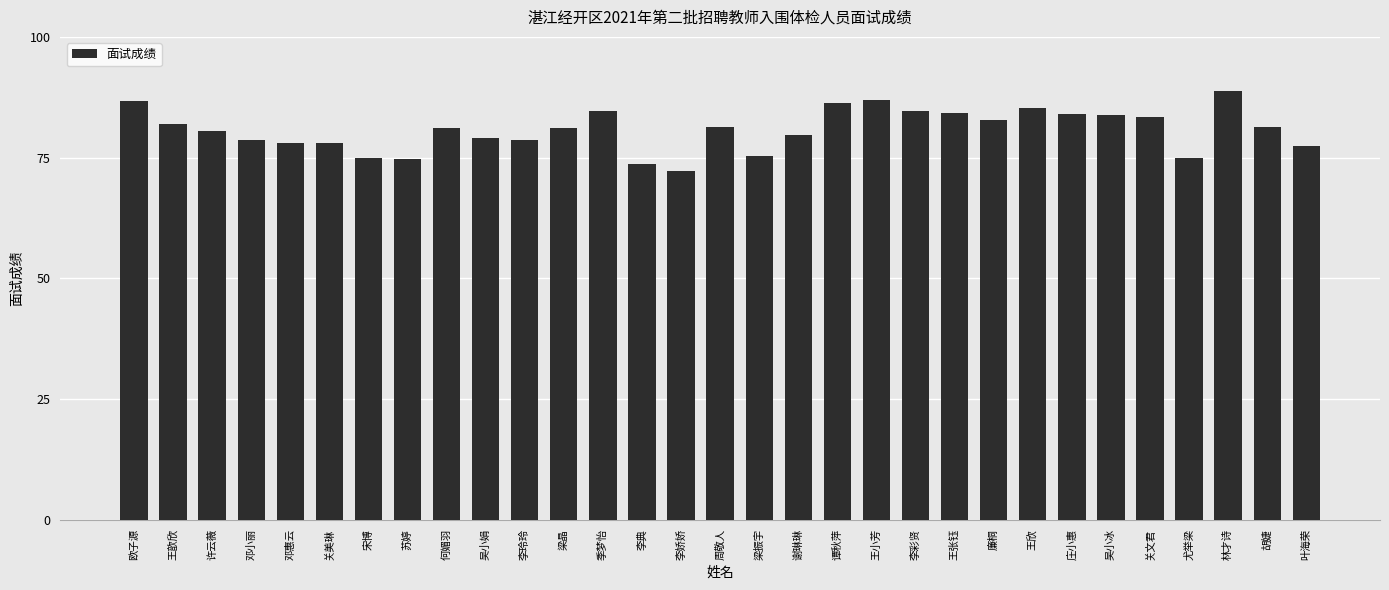

What is the smallest value displayed?

72.2